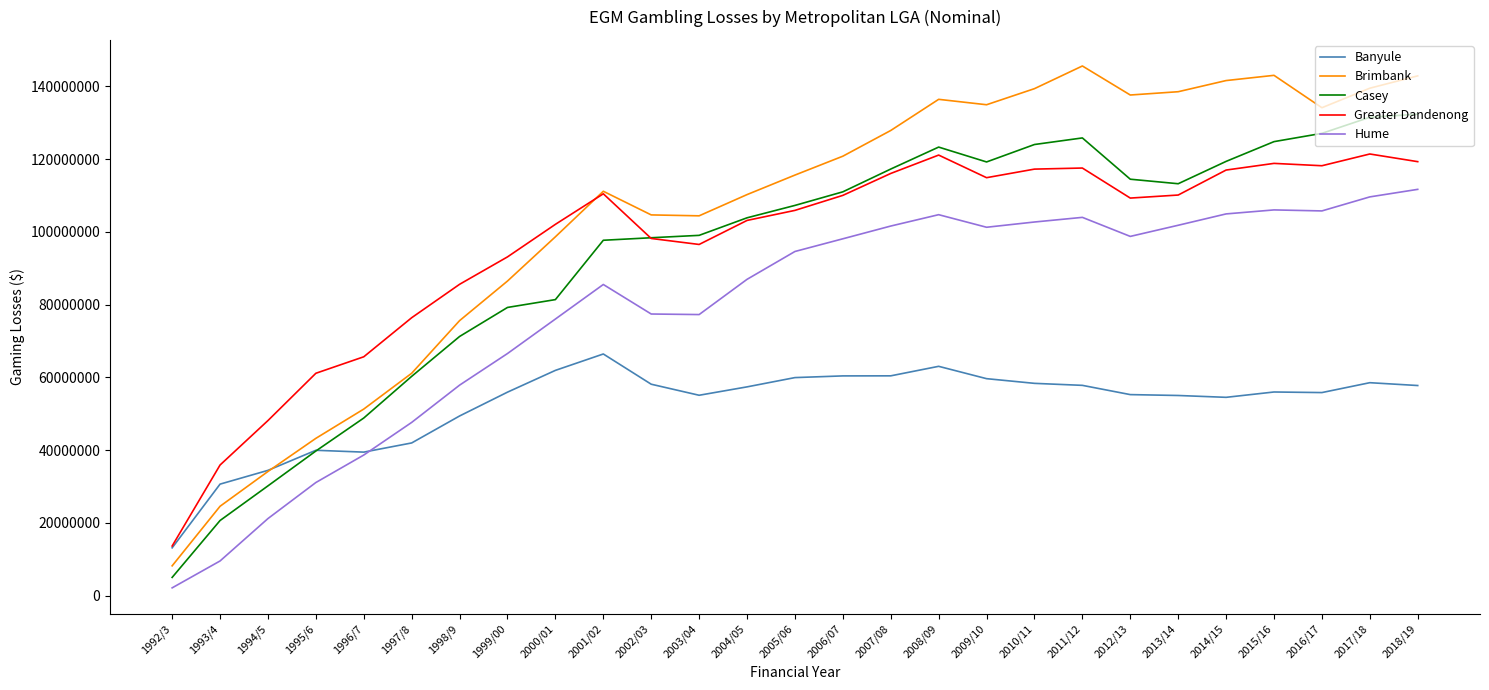

True or false: Hume and Greater Dandenong cross at least once.

False